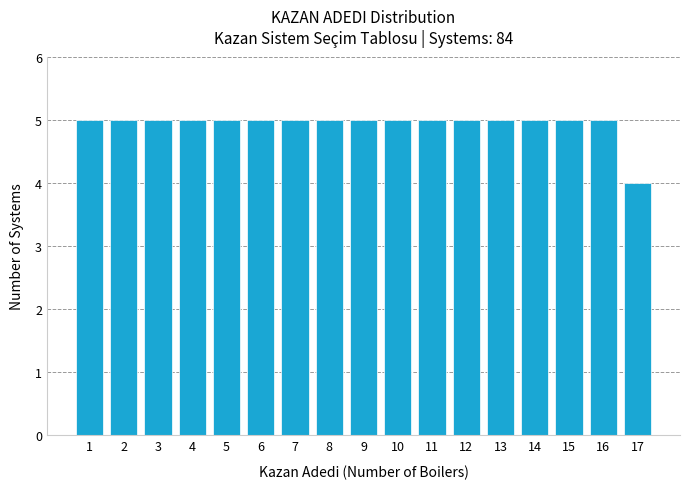

Reading right to left, list all the values displayed in this chart.

4	5	5	5	5	5	5	5	5	5	5	5	5	5	5	5	5